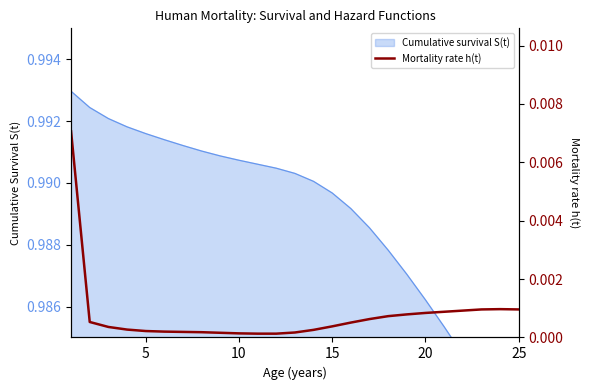

At which category does the data reach its first local peak?

23